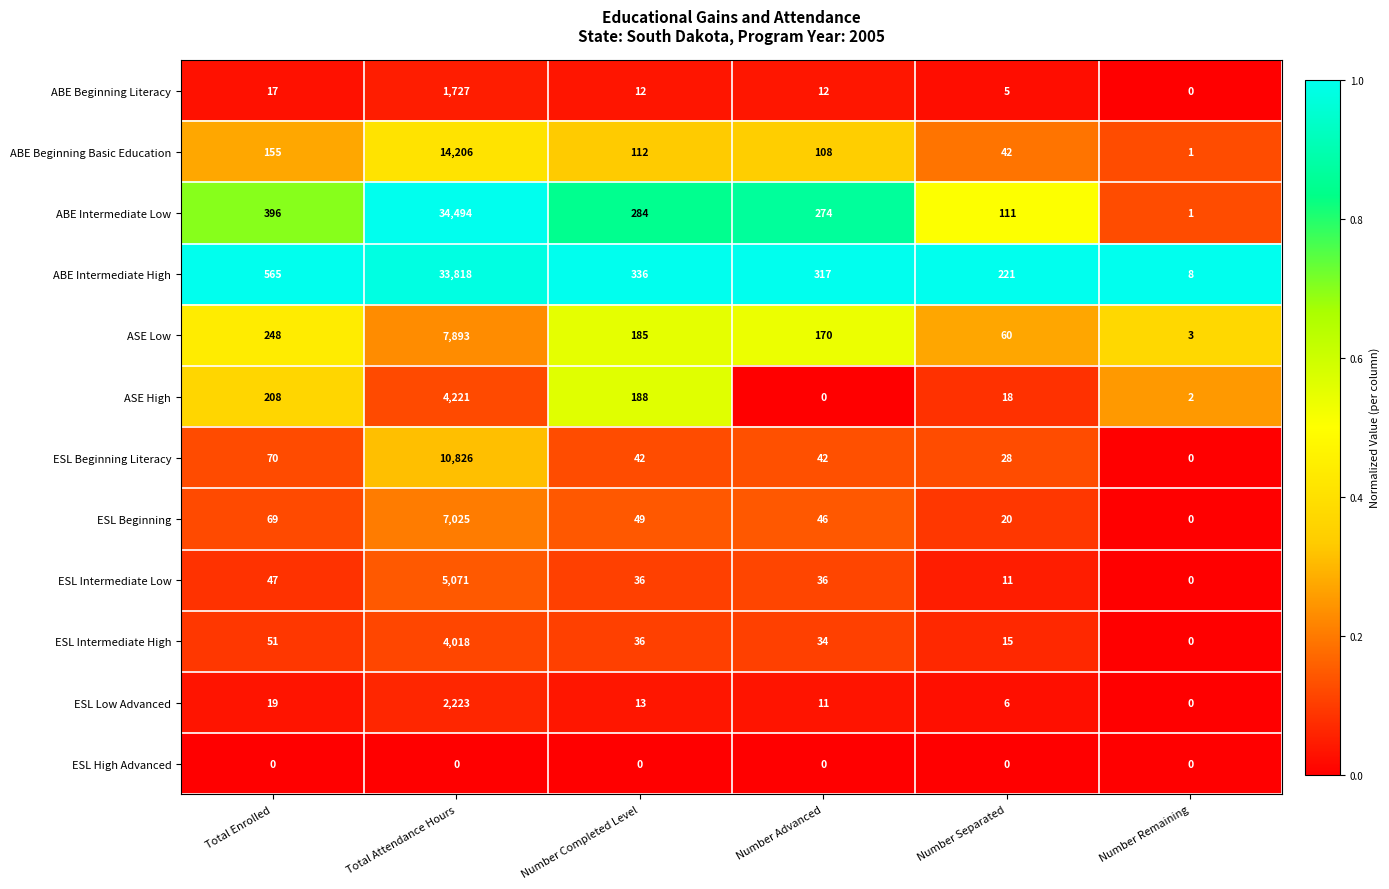

How many series are shown in this chart?

12